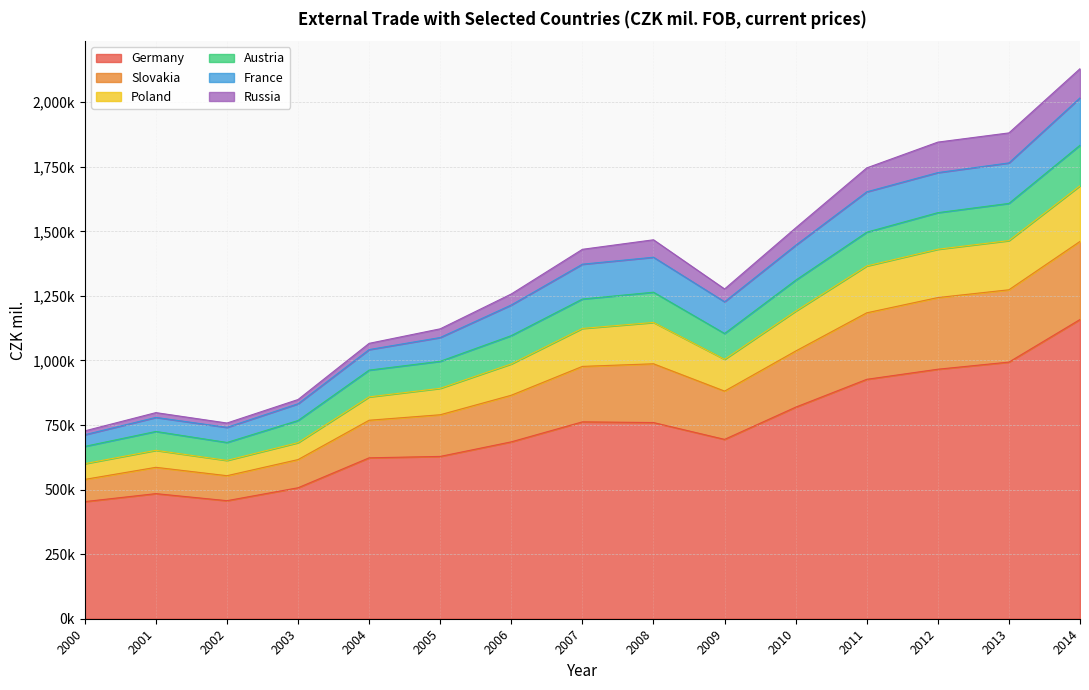

True or false: Poland and Slovakia cross at least once.

False